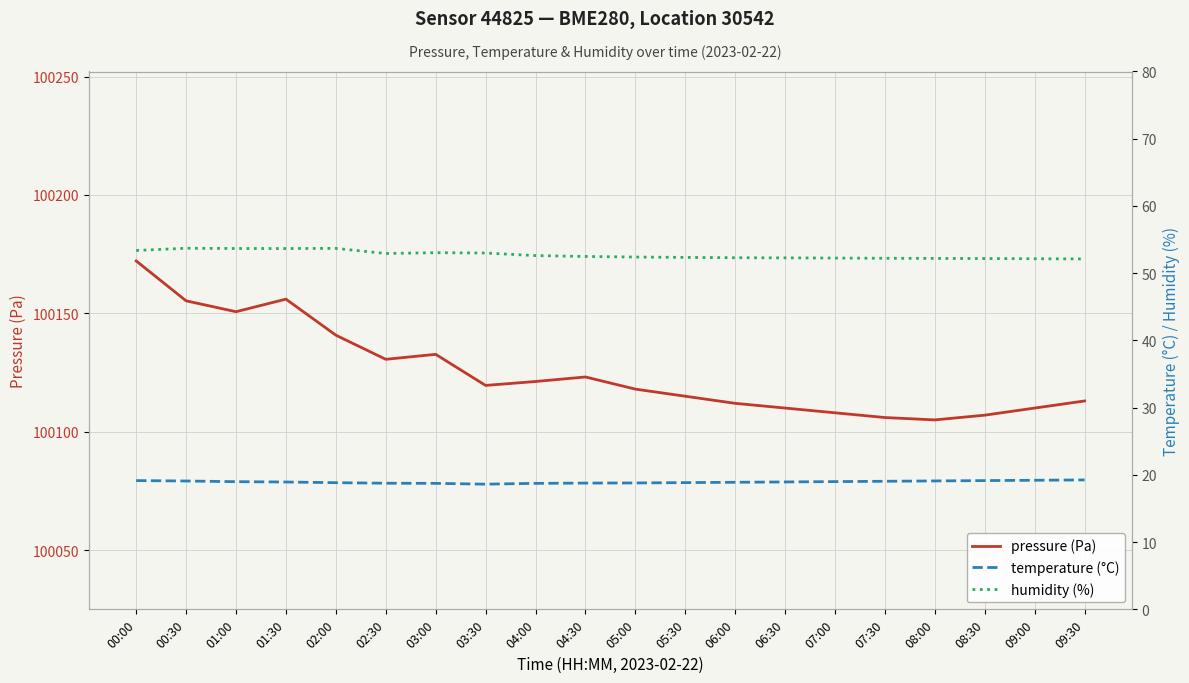

At which category is the sum across all series the highest?

00:00